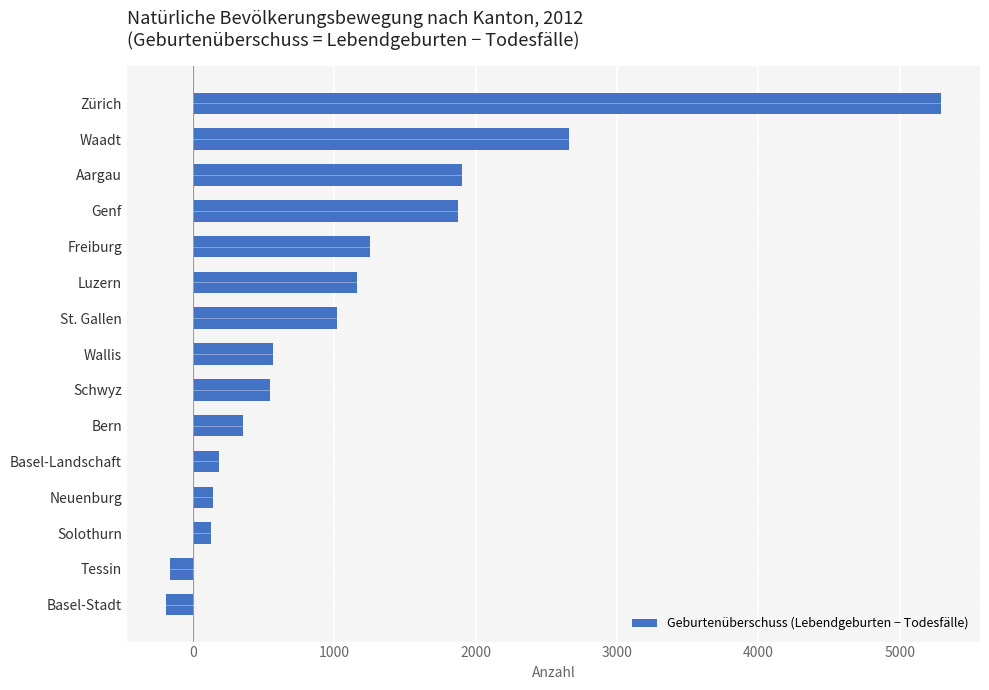

The chart shows a value of 543 at Schwyz. True or false?

True